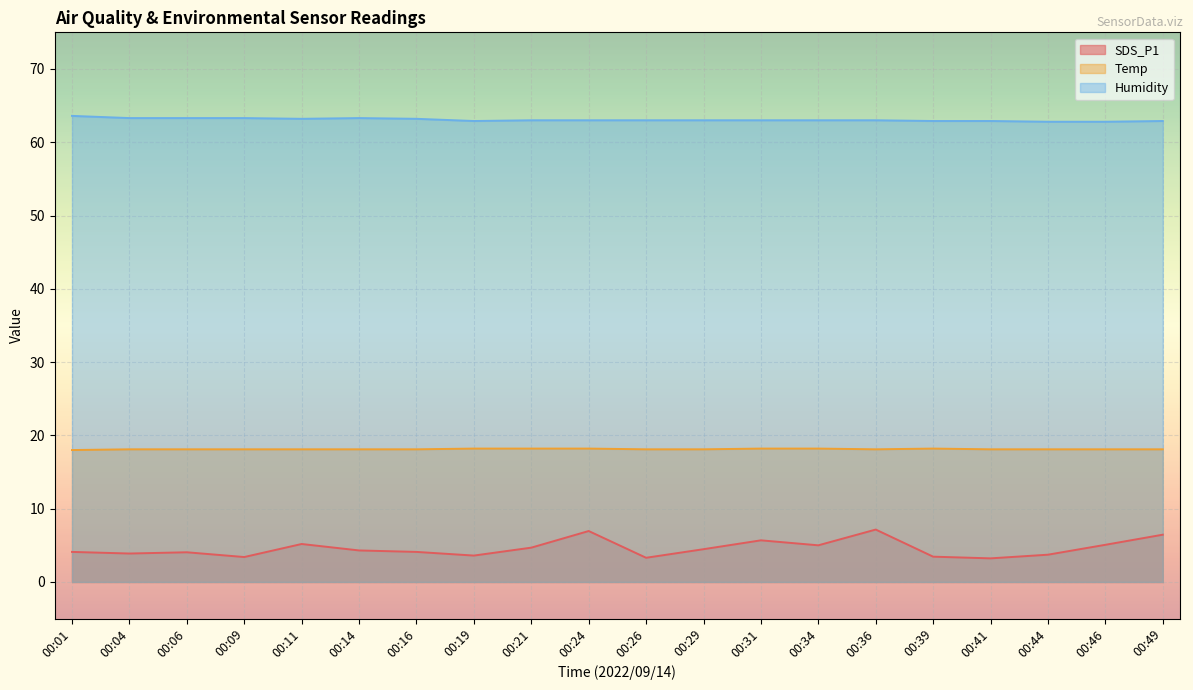

Is it true that SDS_P1 equals 4.5 at 00:29?

True